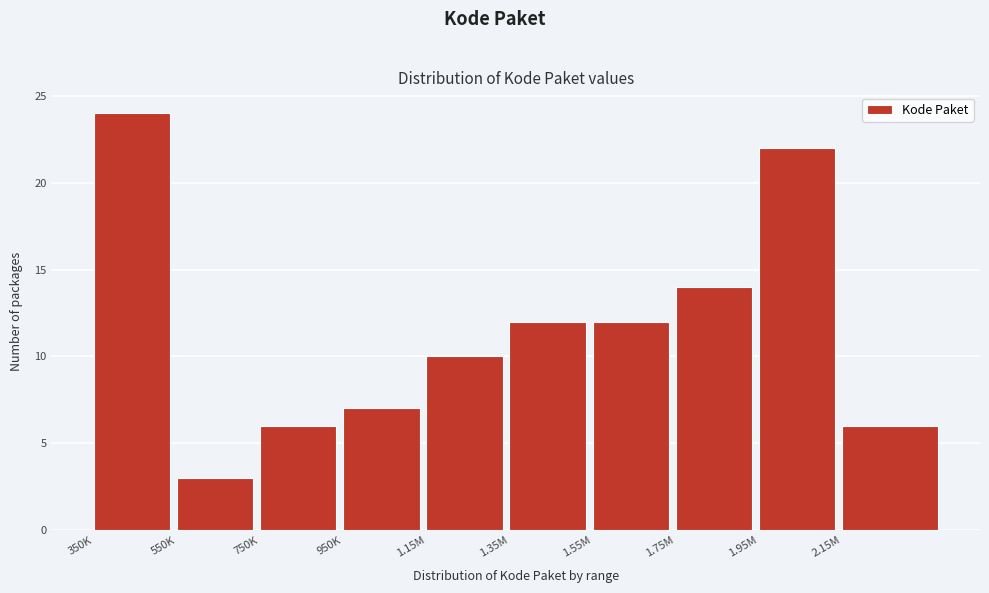

Reading left to right, what are all the values shown in this chart?

24	3	6	7	10	12	12	14	22	6